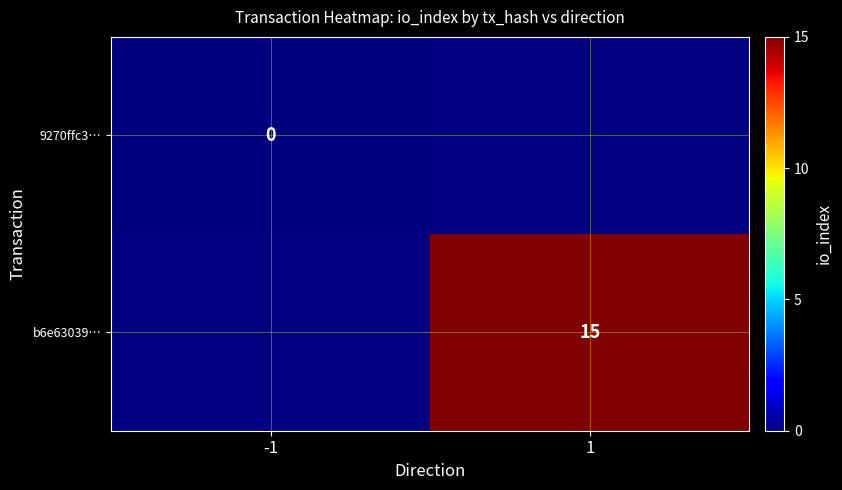

The b6e63039… series shows 15 at 1. True or false?

True